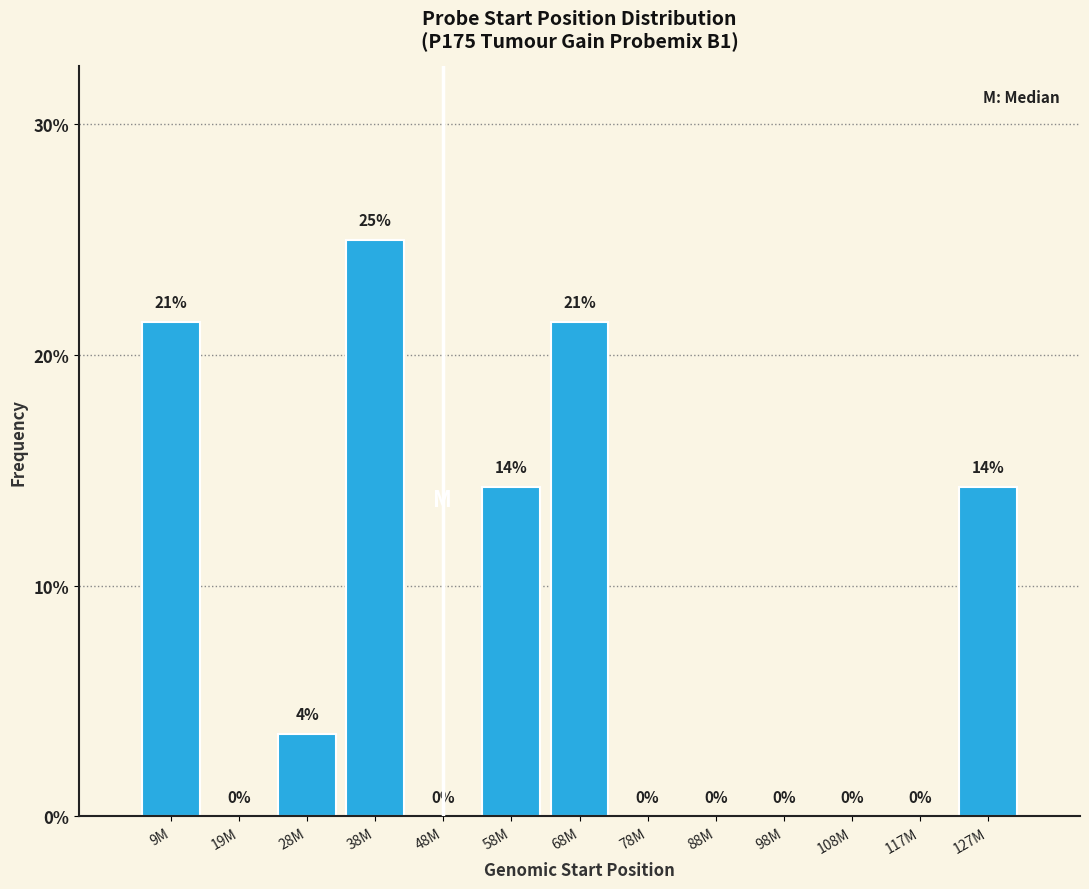

What is the greatest value displayed?

25.0